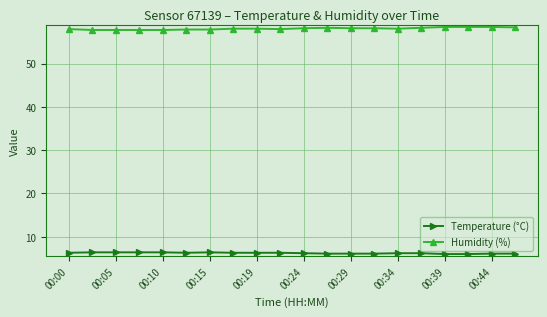

What is the difference between the maximum and minimum values in the Temperature (°C) series?

0.4